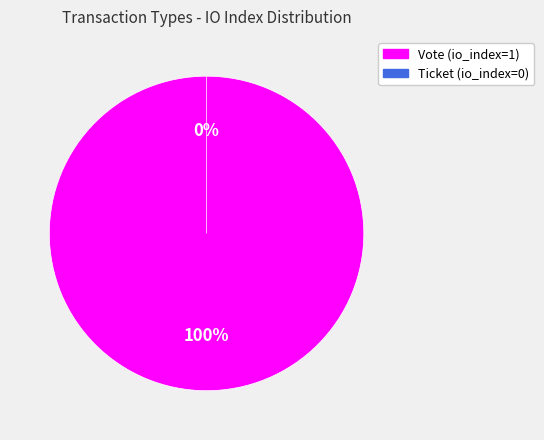

Count the number of slices in the pie.

2